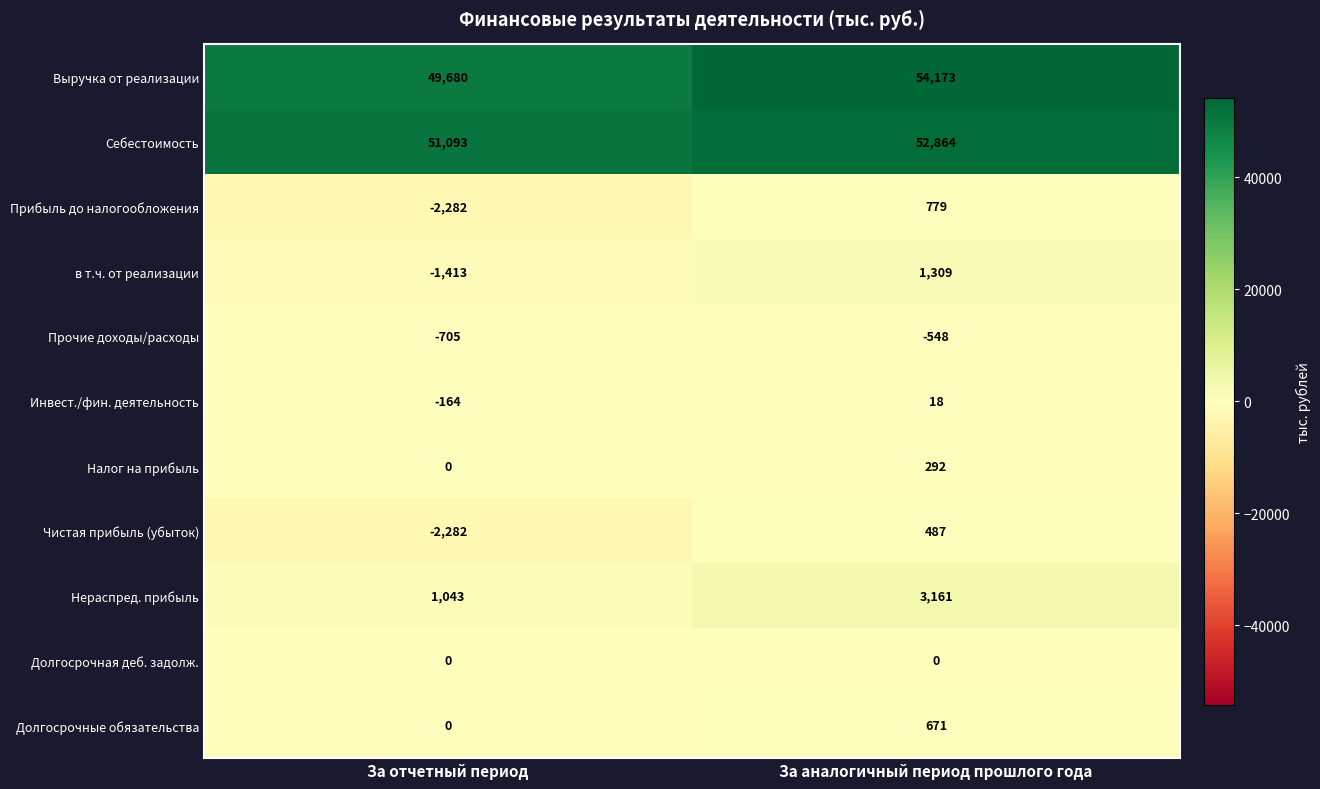

Is it true that Прочие доходы/расходы equals -705 at За отчетный период?

True